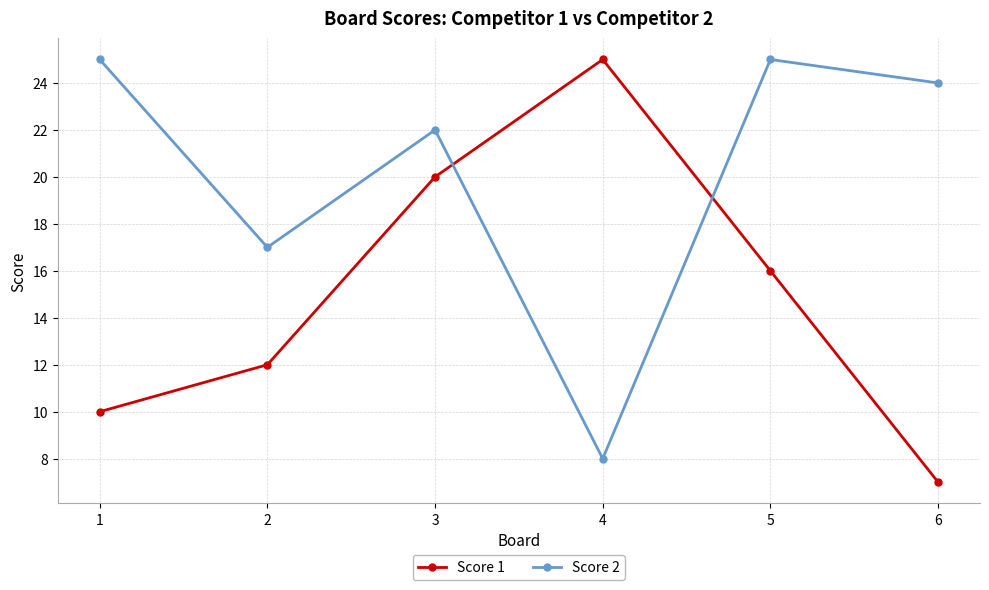

Reading left to right, list all the values displayed in this chart.

Score 1: 10	12	20	25	16	7
Score 2: 25	17	22	8	25	24